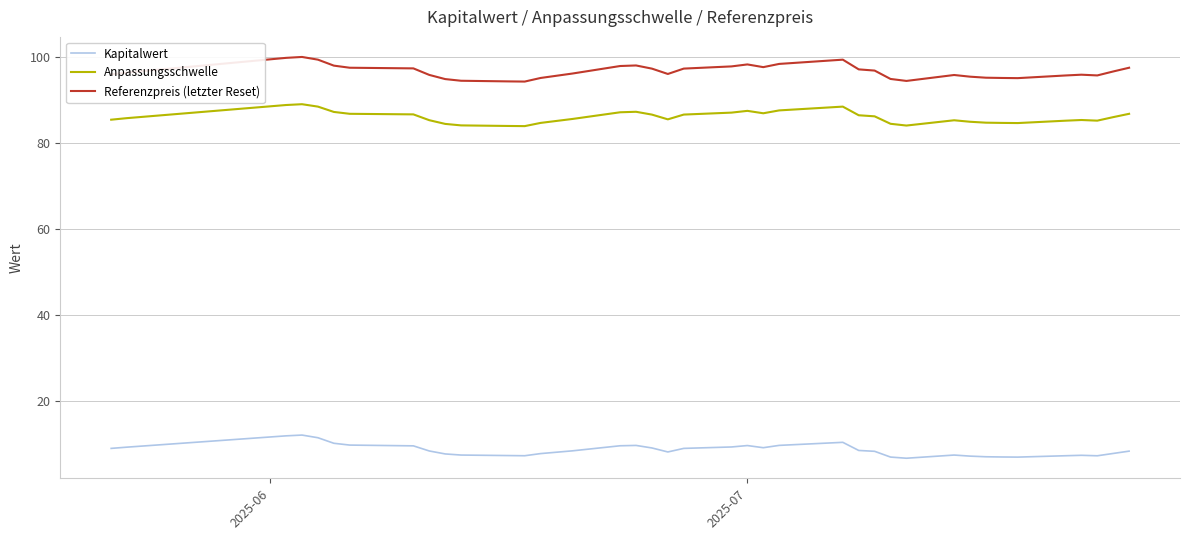

Which series has the largest total across all categories?

Referenzpreis (letzter Reset)